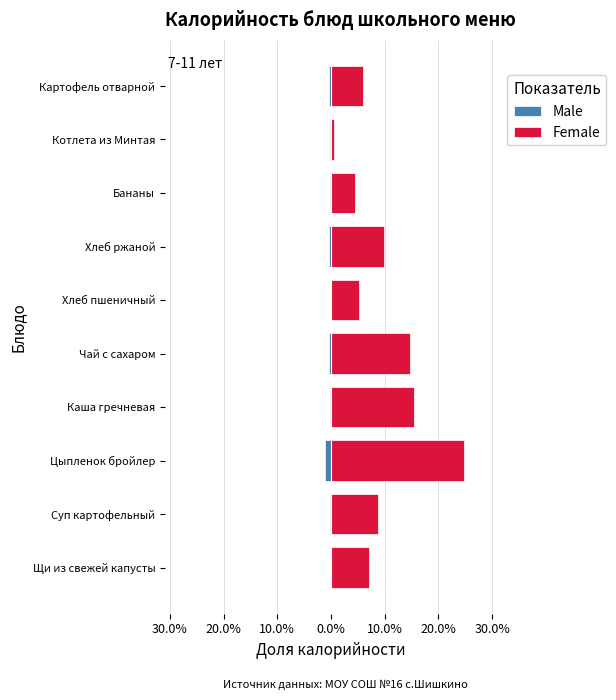

What is the smallest value displayed?

-1.2